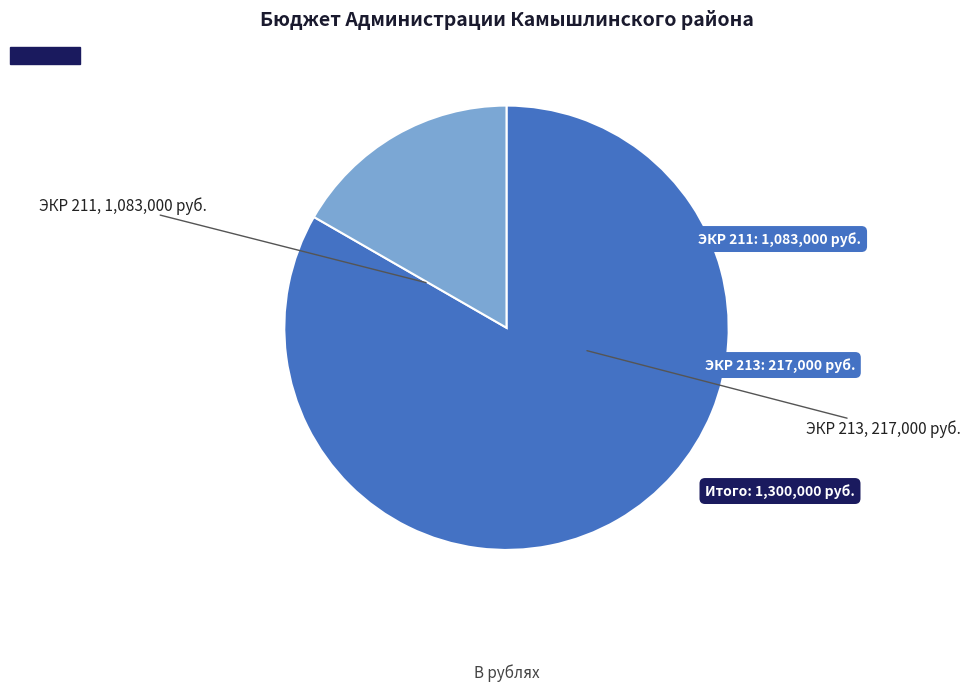

How many segments does this pie chart have?

2